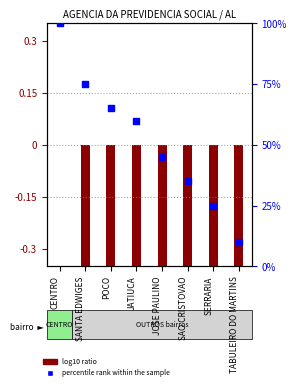

What is the change in value from CENTRO to POCO?

-35